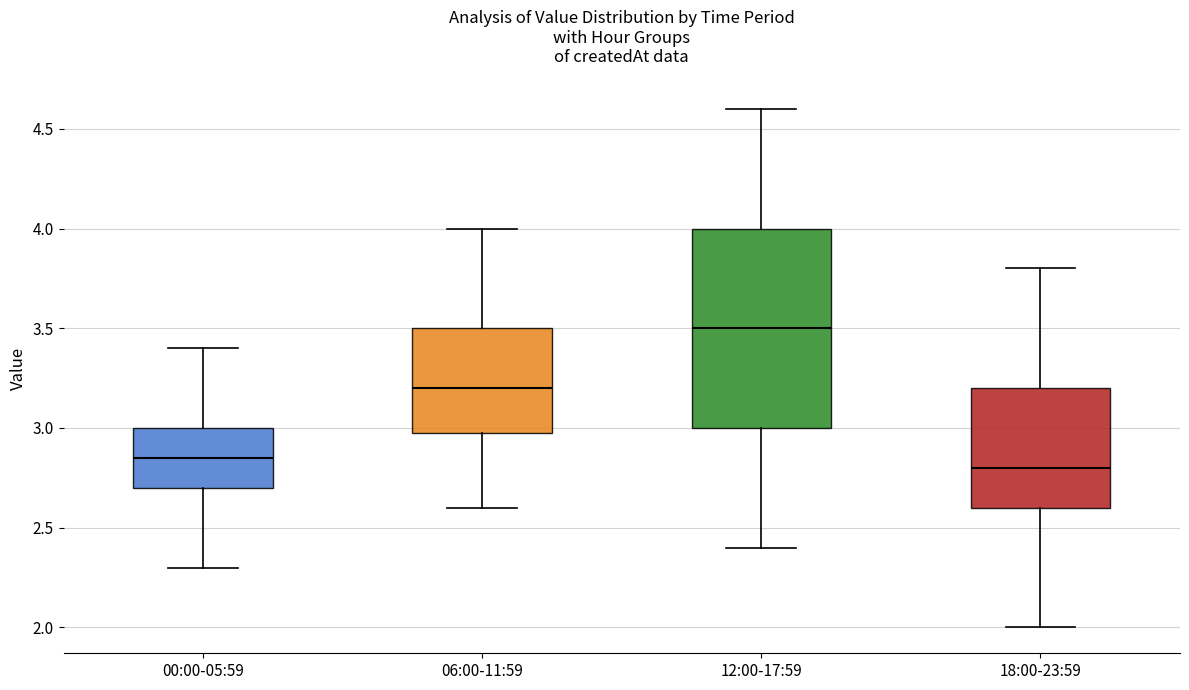

Comparing the boxes themselves (not the whiskers), which one is the tallest?

12:00-17:59